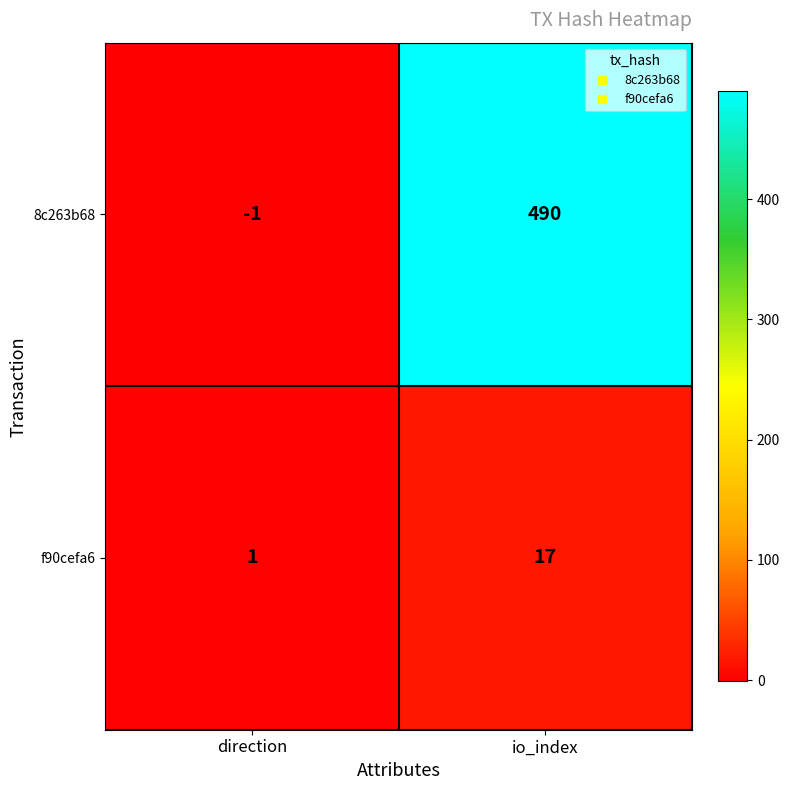

What is the average value of the f90cefa6 series?

9